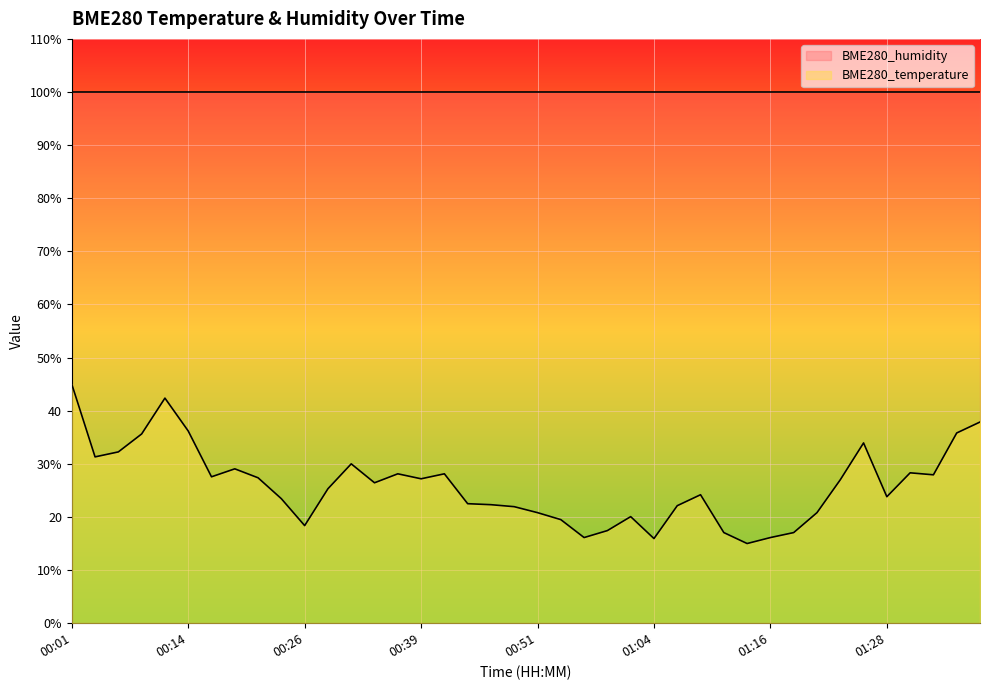

Which label corresponds to the smallest value in the chart?

01:14